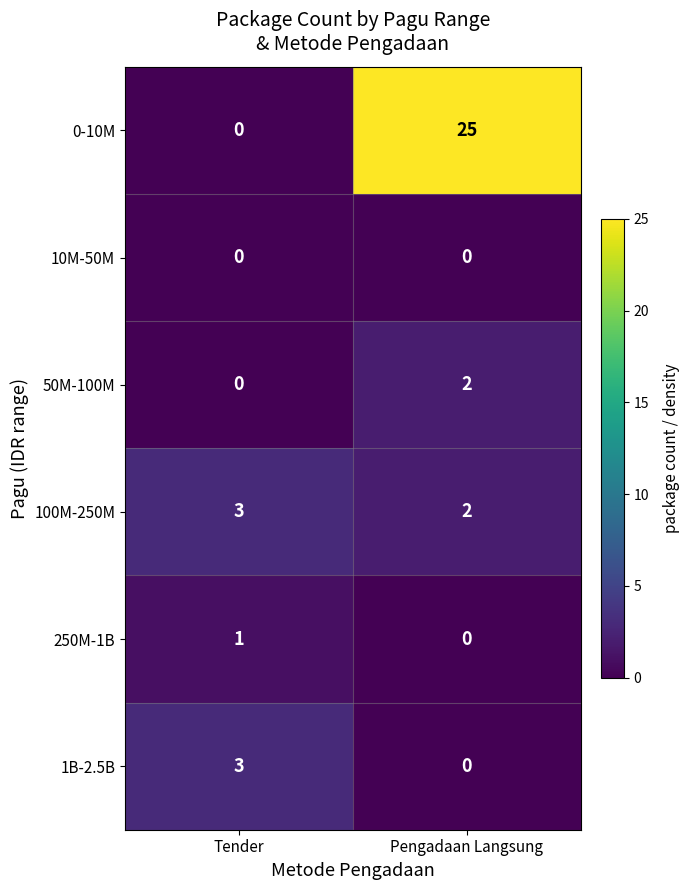

Where is 50M-100M nearest to the value 1?

Tender